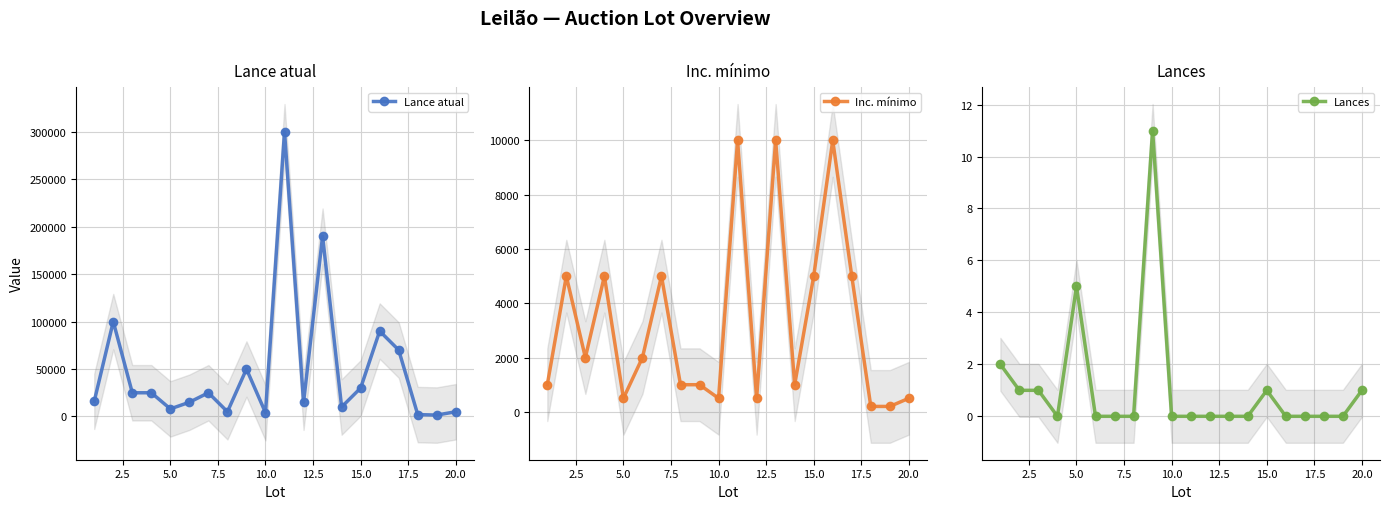

True or false: Lance atual has more than 0 interior local peaks.

True